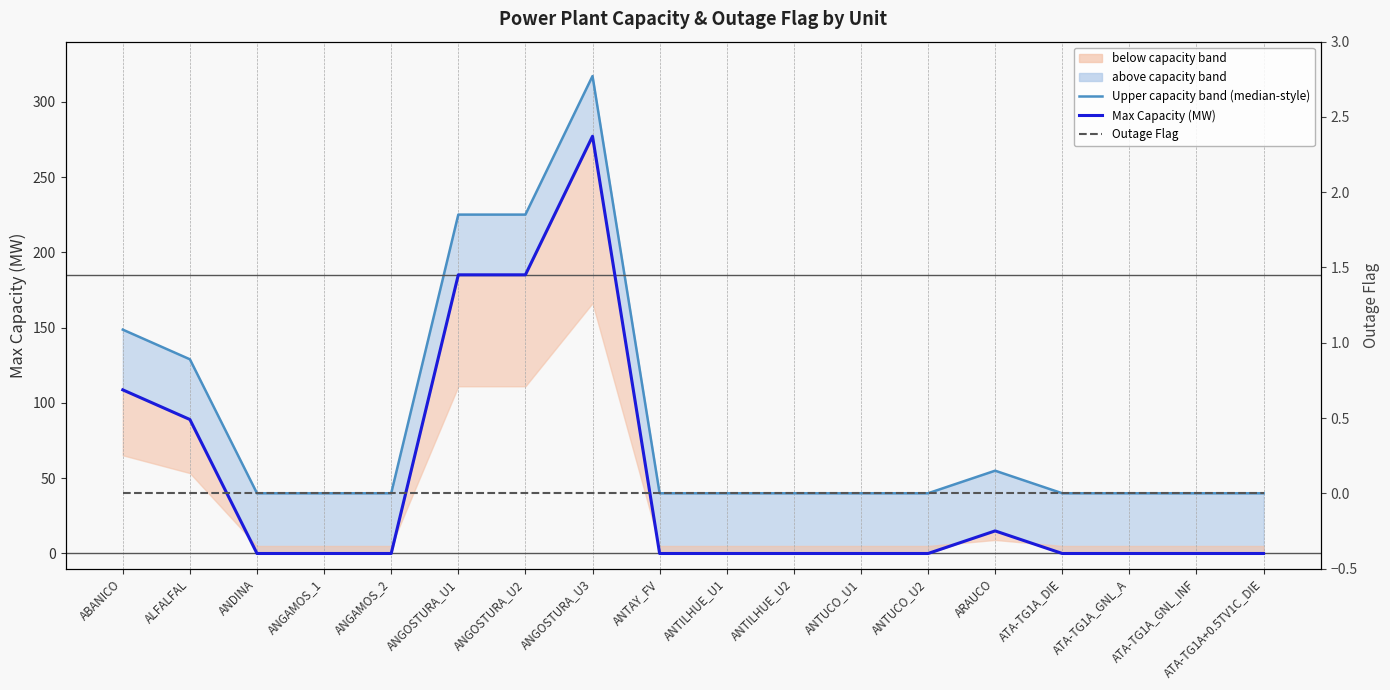

Which series changed the most between ANTILHUE_U1 and ATA-TG1A+0.5TV1C_DIE?

Upper capacity band (median-style)